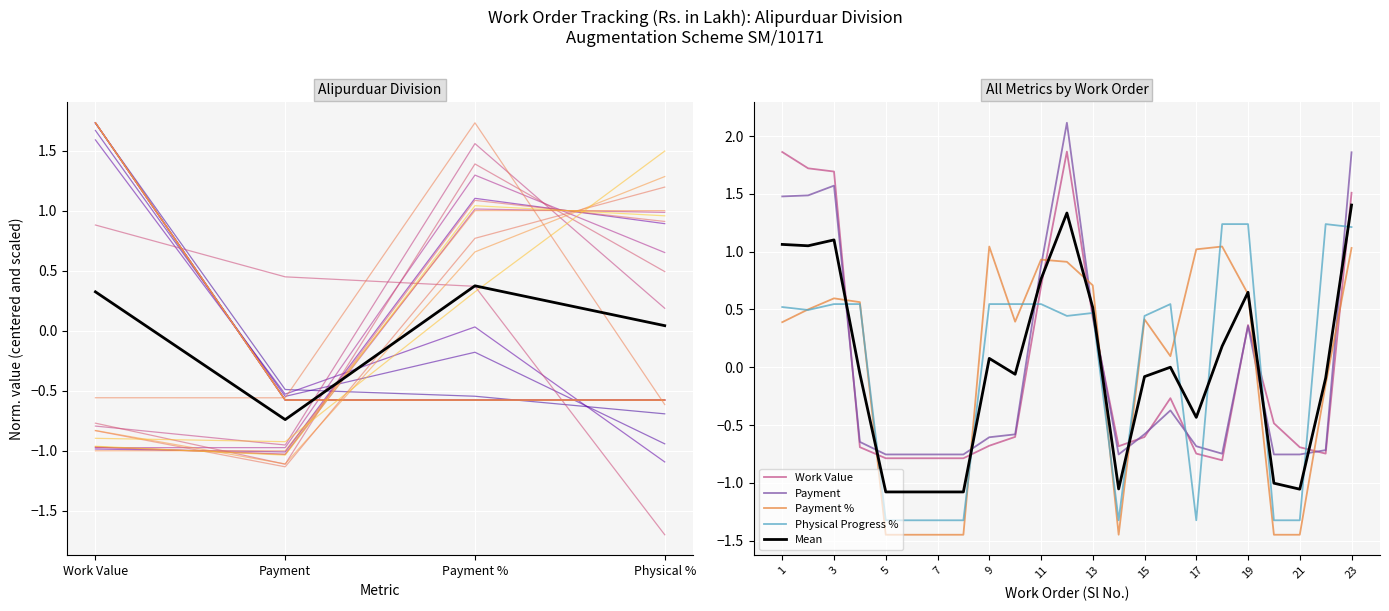

What is the approximate value of Work Value at 5?

-0.8